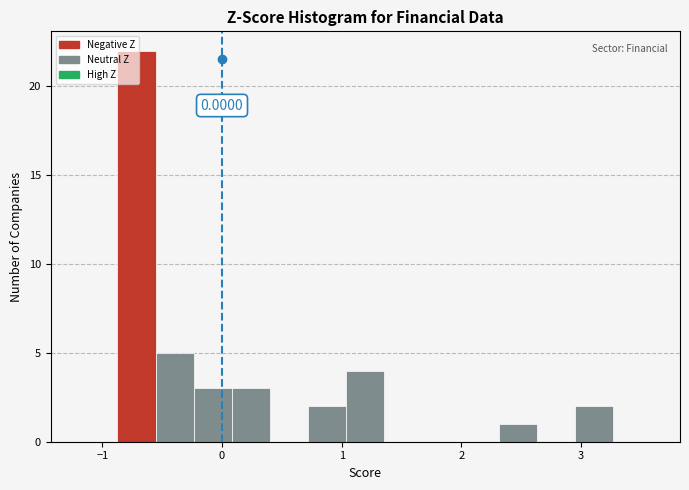

Read against the x-axis, roughly where is the centre of the tallest bar?

-0.7